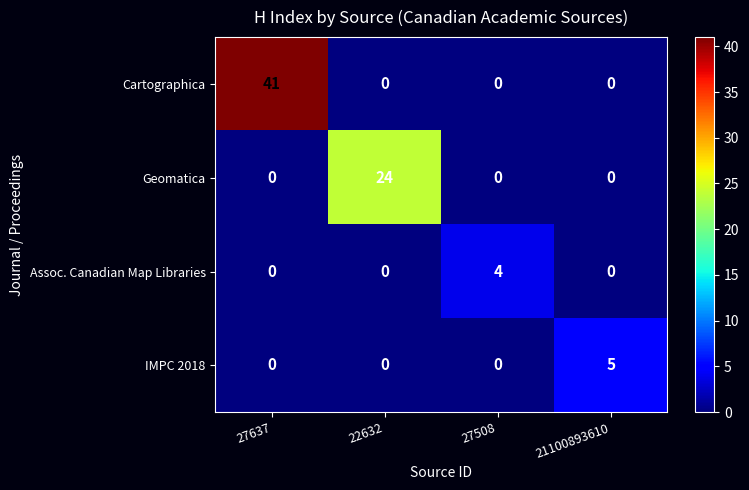

How many distinct data groups are displayed?

4